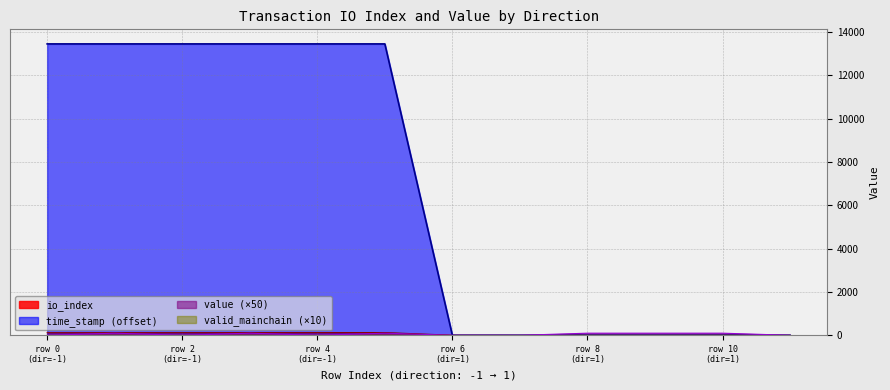

How many times do io_index and value cross each other?

2